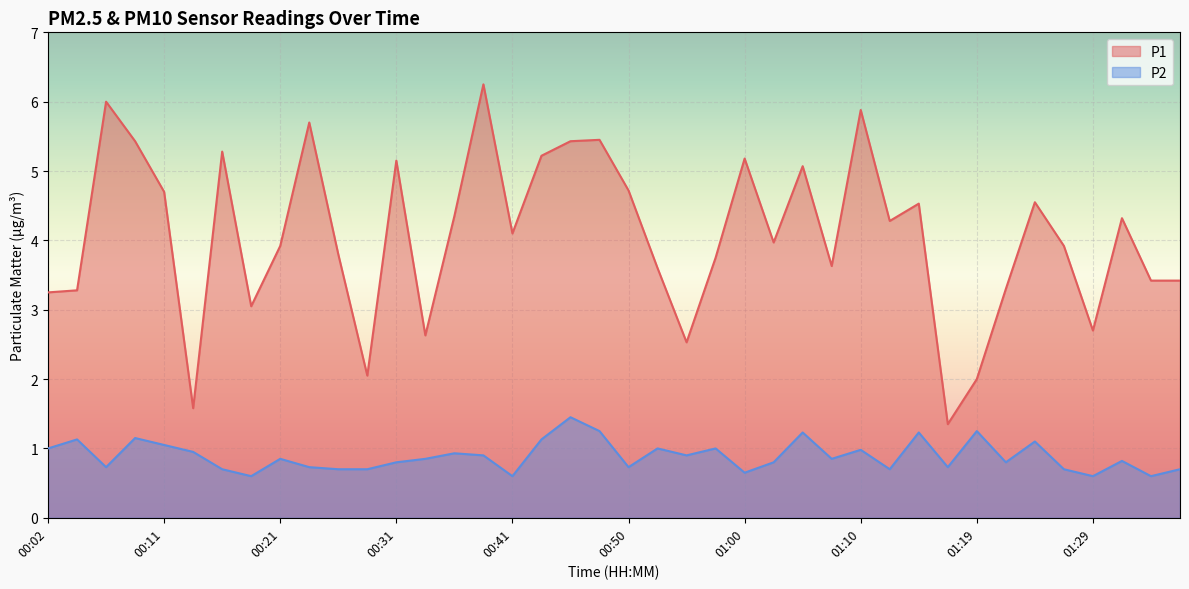

The value of P1 at 00:28 is 2.0. True or false?

True